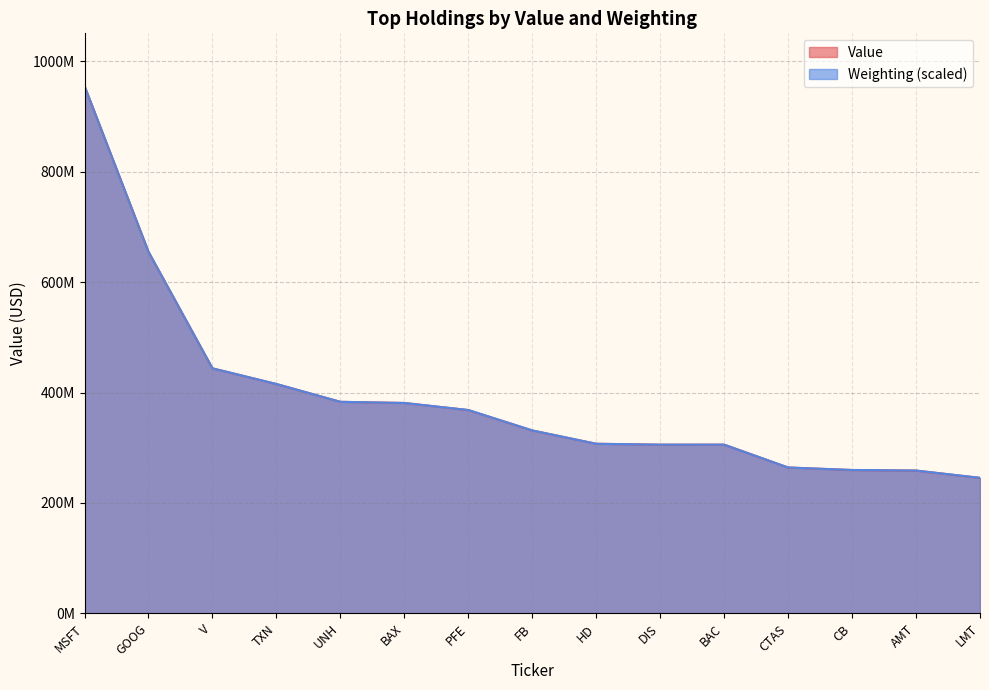

At which category is the sum across all series the highest?

MSFT